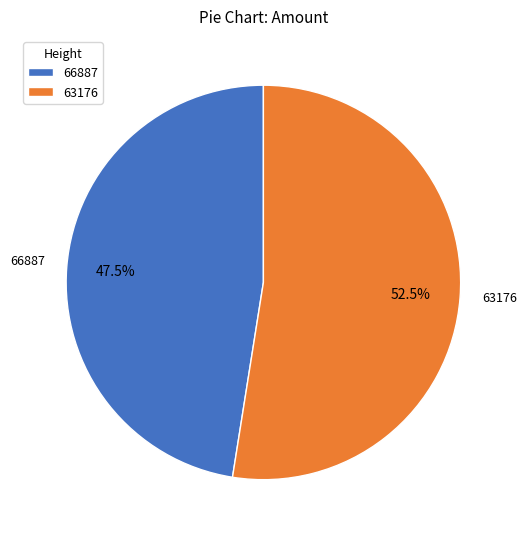

Rank the categories by value from highest to lowest.

63176, 66887